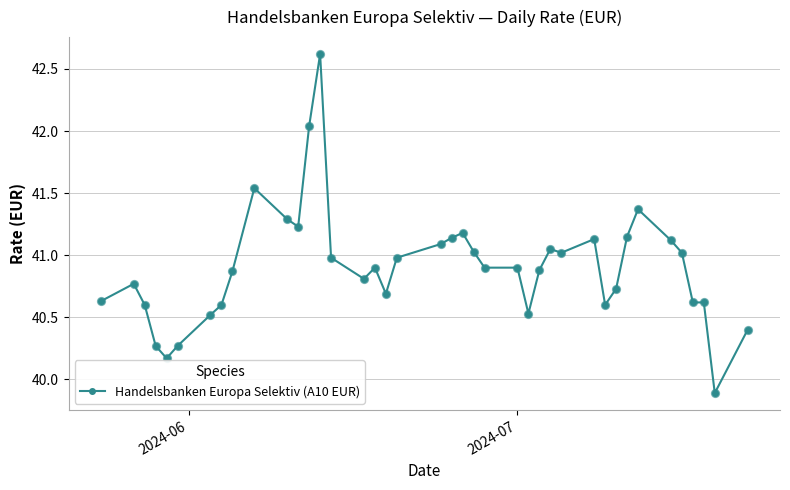

What is the value of the 2nd point from the left?

40.8